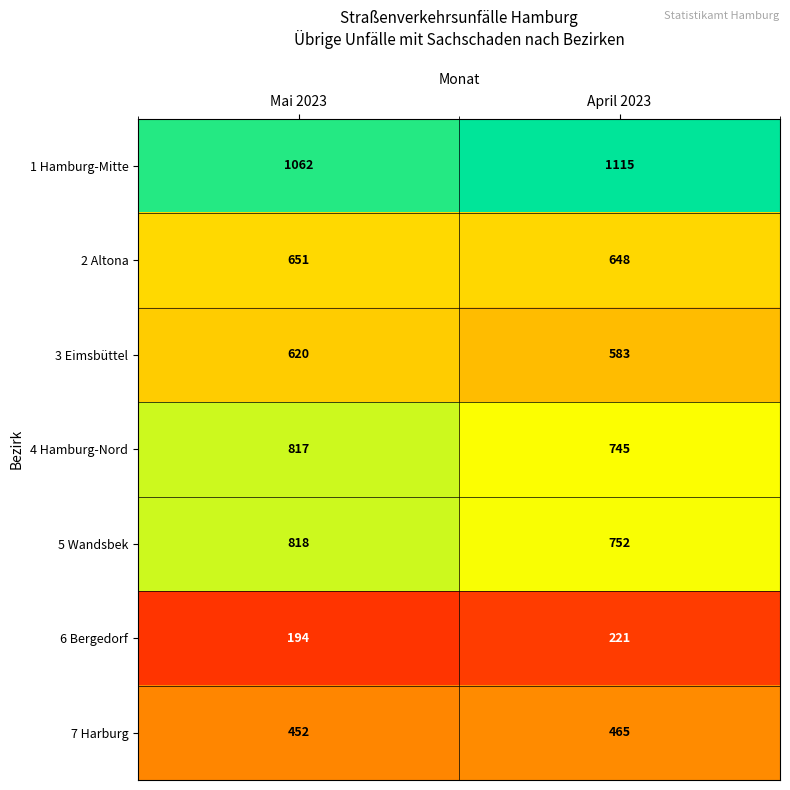

What is the sum of all 1 Hamburg-Mitte values?

2177